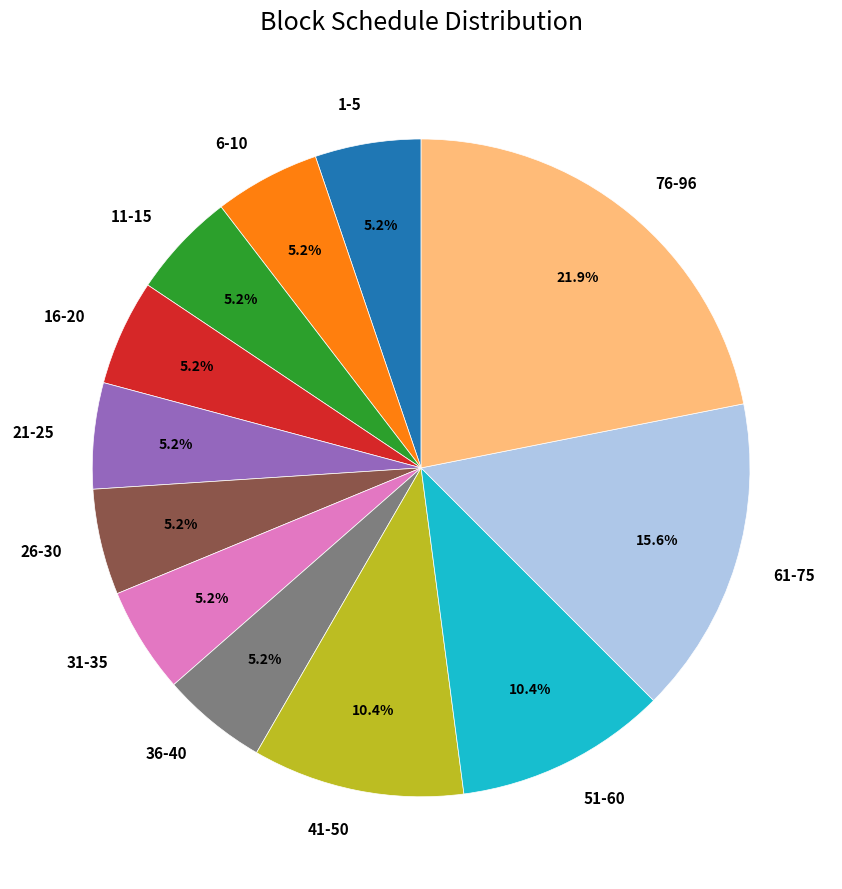

Does any single category account for the majority?

No